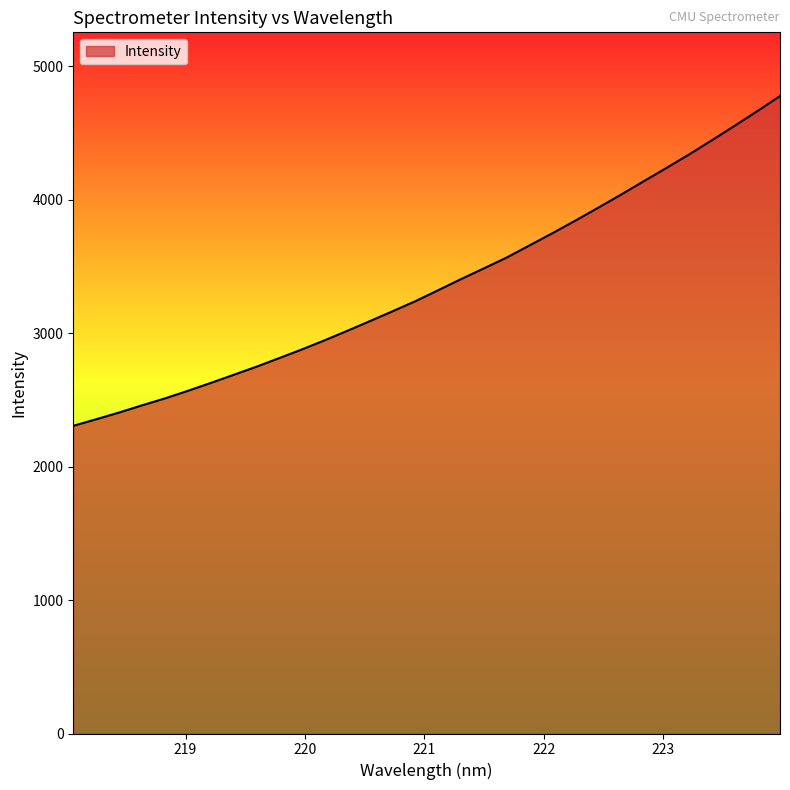

What is the difference between the maximum and minimum values?

2471.5